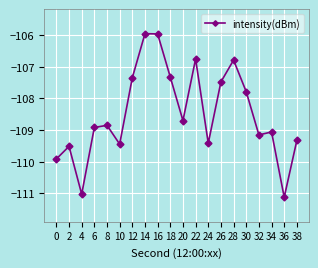

What is the value of the 8th point from the left?

-106.0